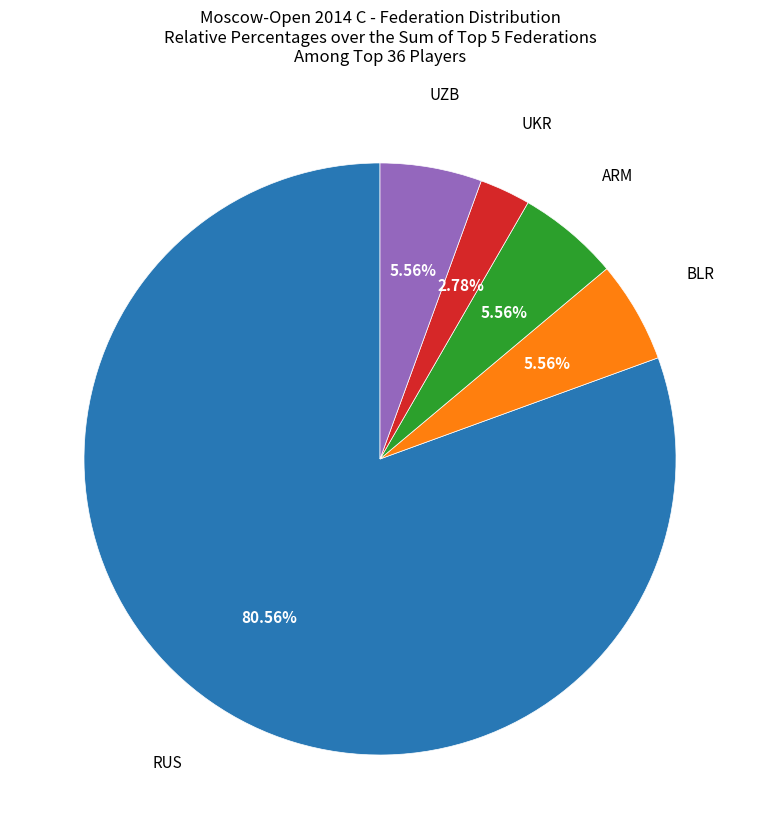

Does any single category account for the majority?

Yes